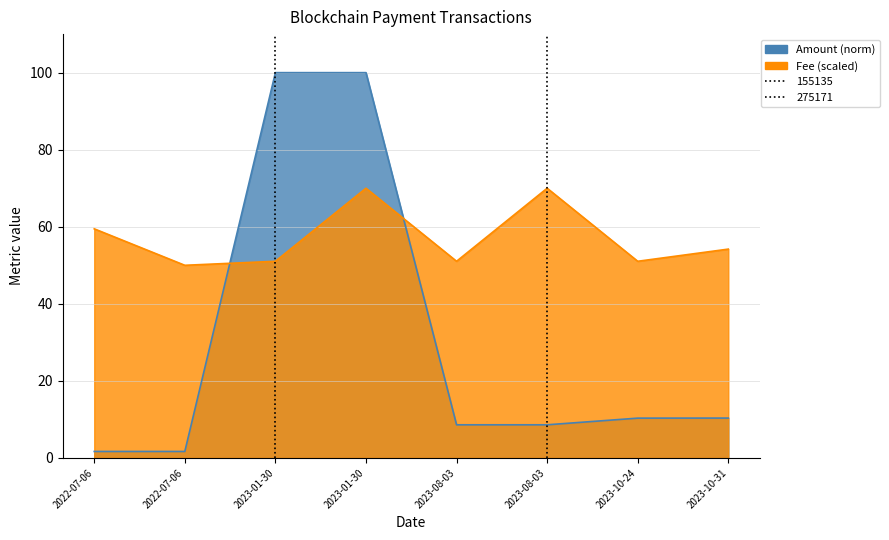

What is the label of the 1st point from the right?

2023-10-31